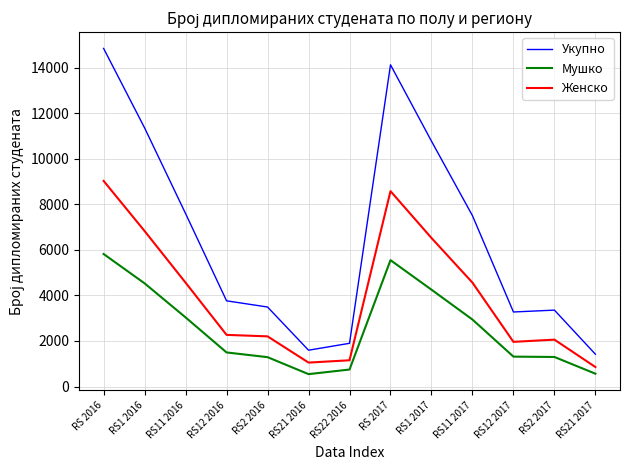

What is the highest value of the Женско series?

9025